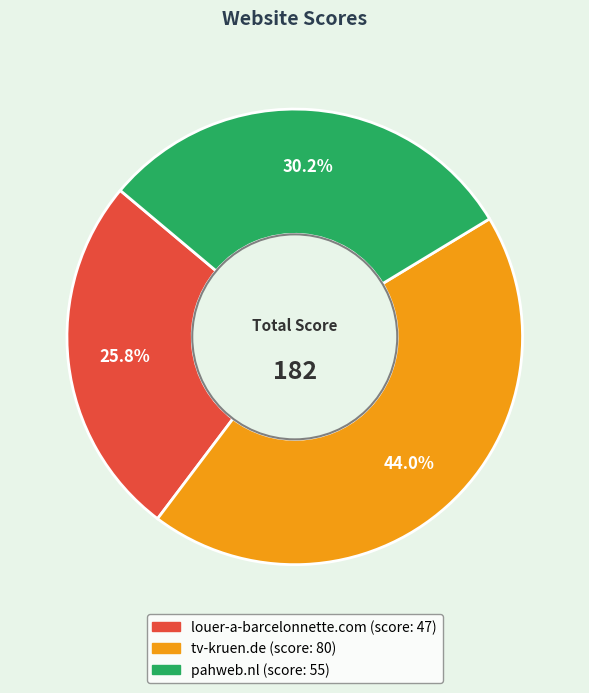

Which category has the biggest portion of the pie?

tv-kruen.de